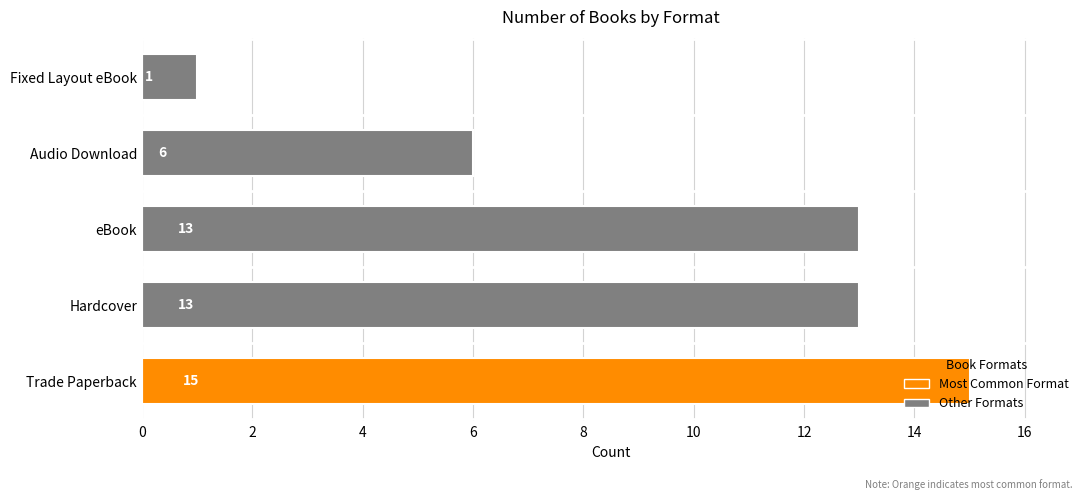

Count the number of categories in the chart.

5